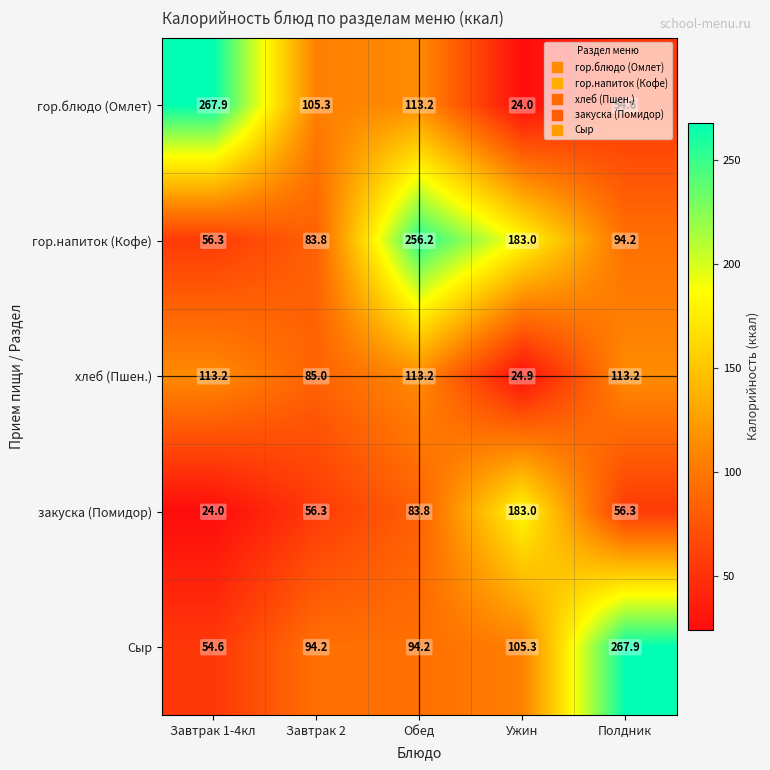

What is the difference between the maximum and minimum values in the гор.блюдо (Омлет) series?

243.9